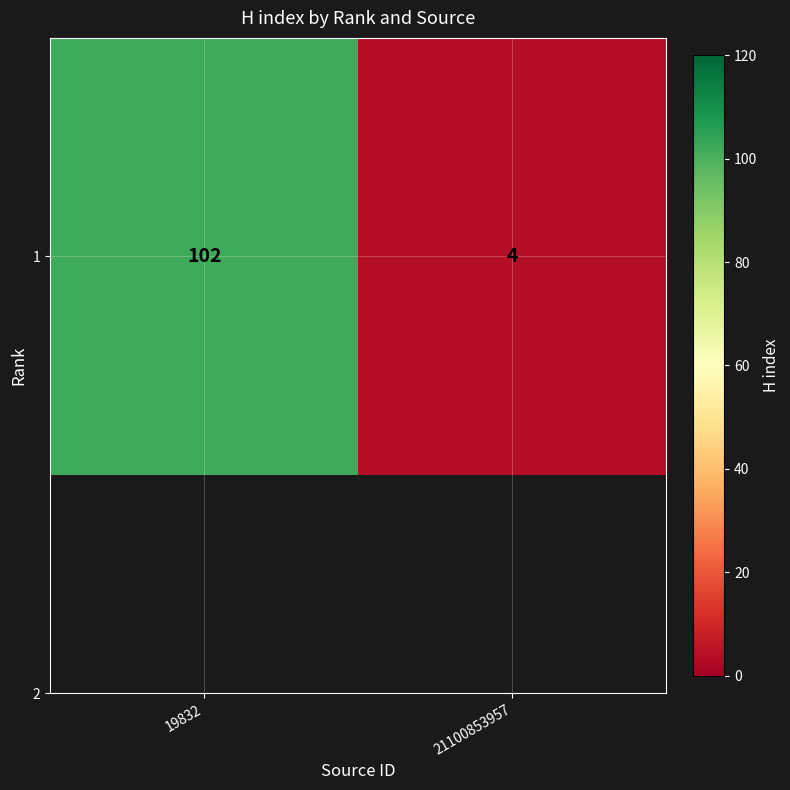

List the labels in order of value, smallest first.

21100853957, 19832